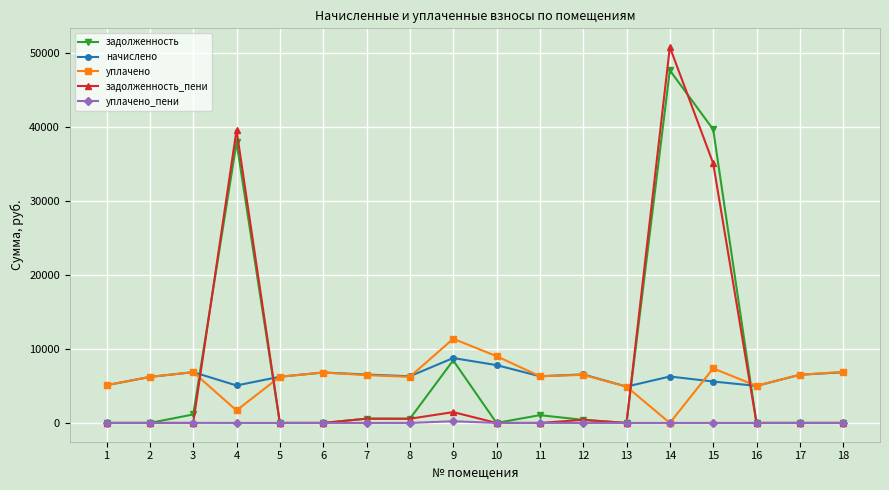

List the series in order of their peak value, highest first.

задолженность_пени, задолженность, уплачено, начислено, уплачено_пени